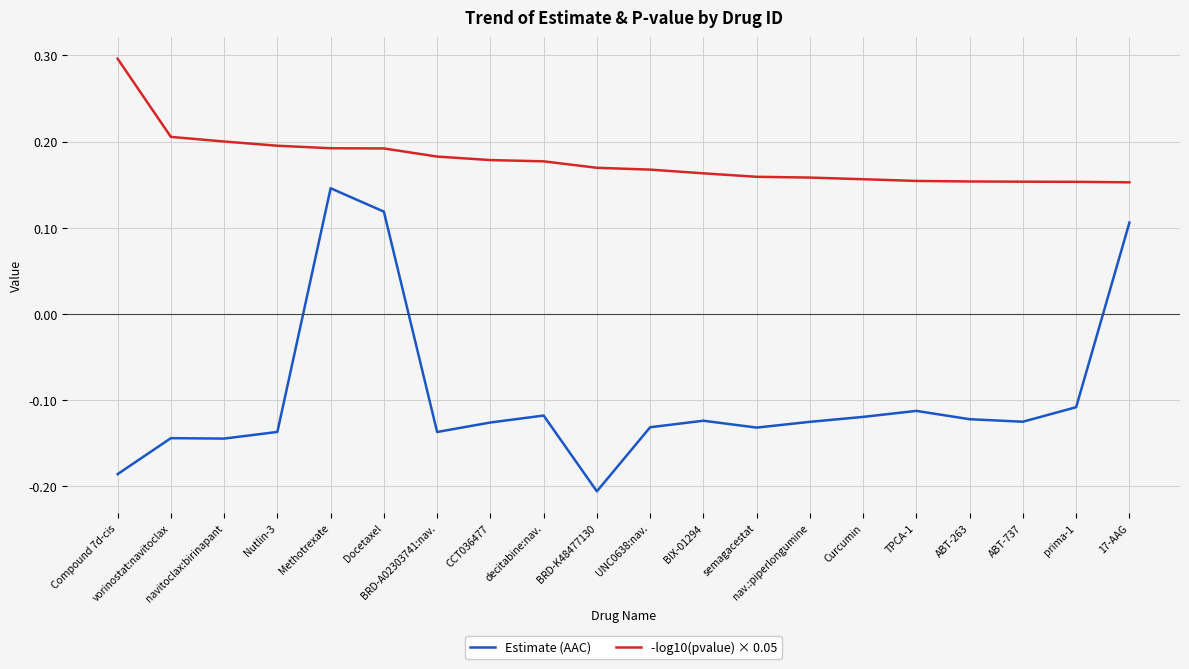

What is the difference between the second highest and second lowest values in the Estimate (AAC) series?

0.3